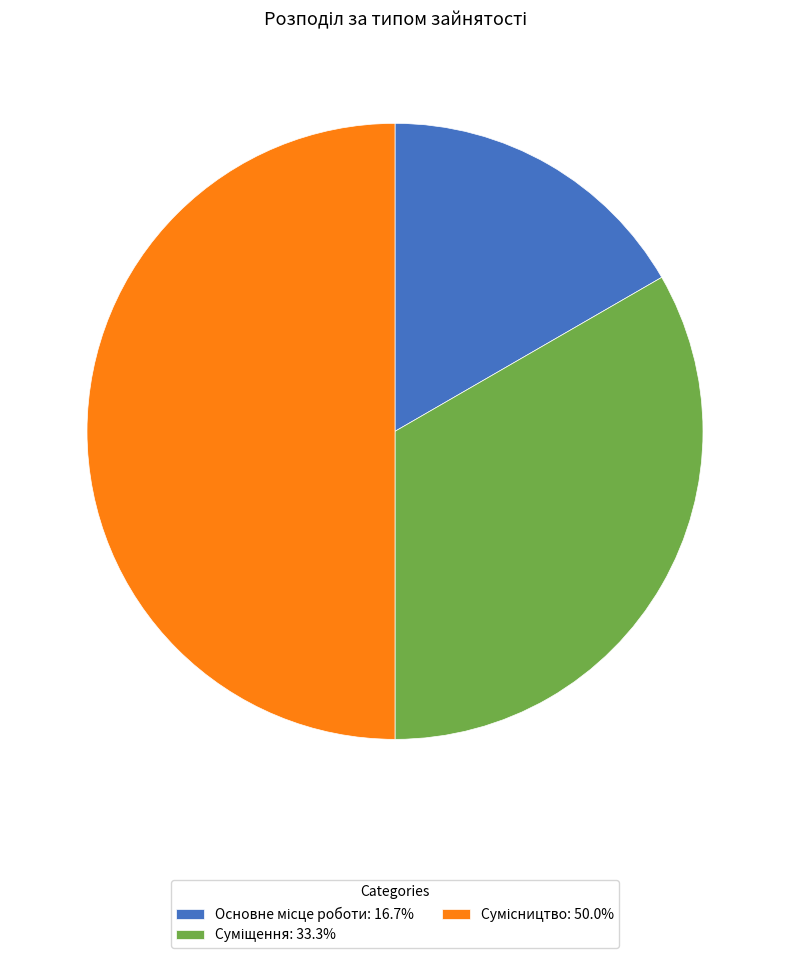

Is the sum of Суміщення and Основне місце роботи greater than half?

No